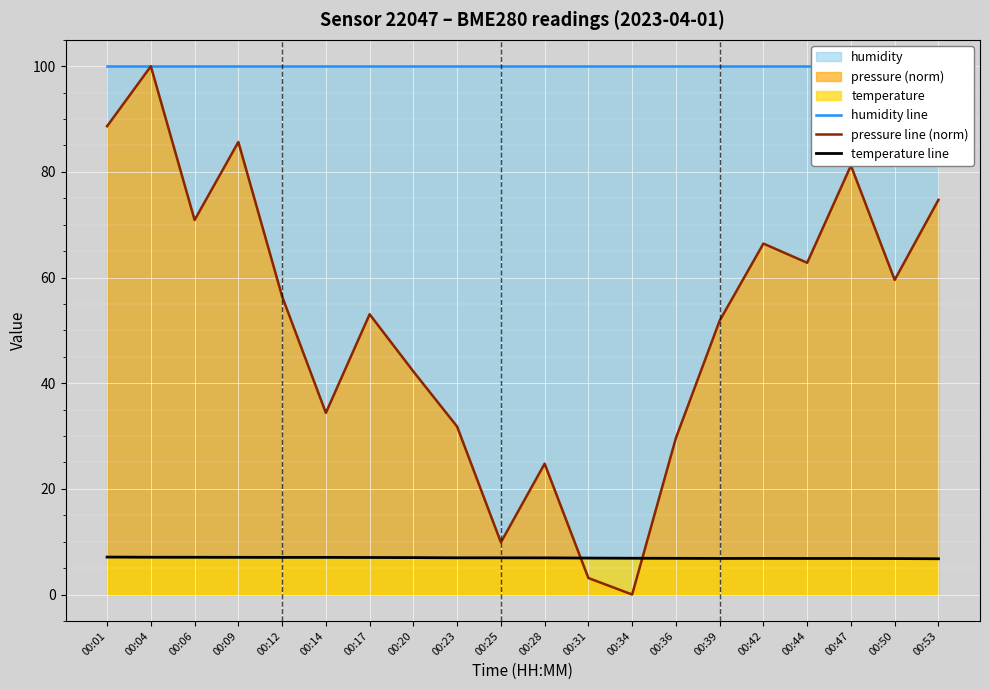

Which label corresponds to the smallest value in the chart?

00:34